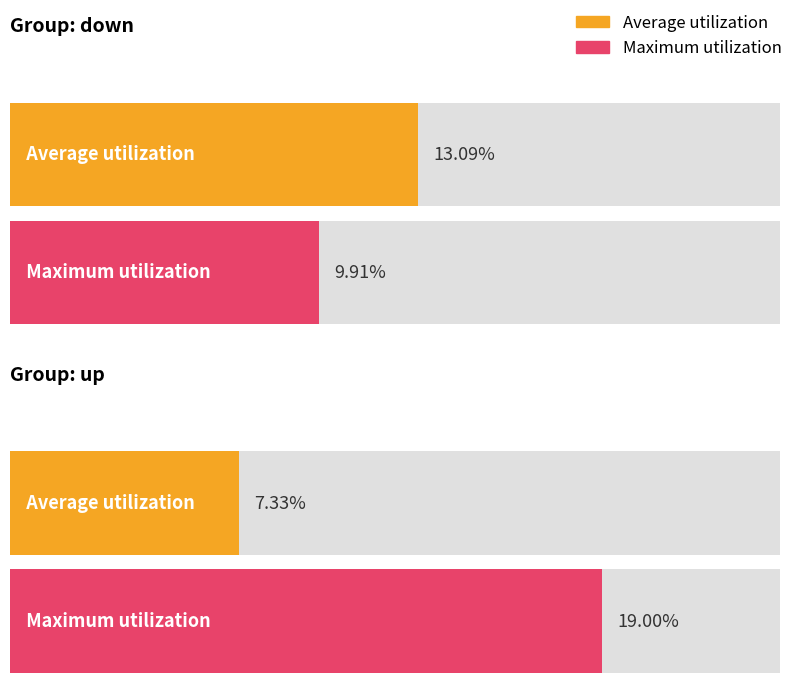

Rank the series by their maximum value, from lowest to highest.

Average utilization, Maximum utilization